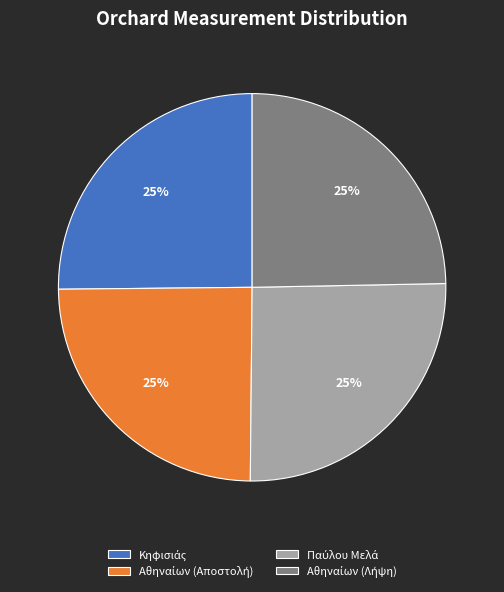

Count the number of slices in the pie.

4